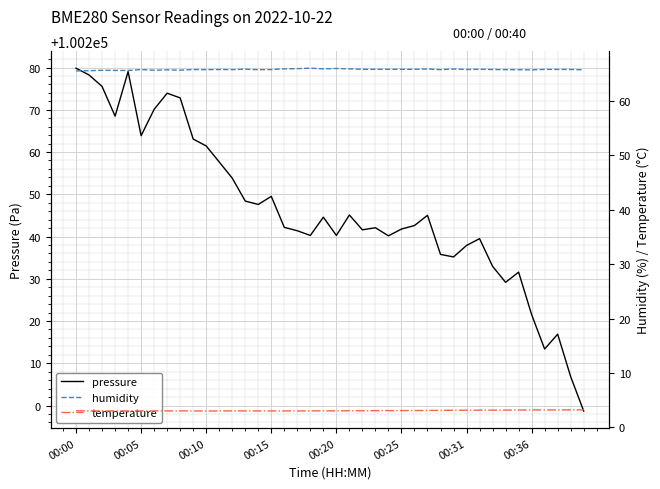

True or false: pressure has more than 0 interior local peaks.

True